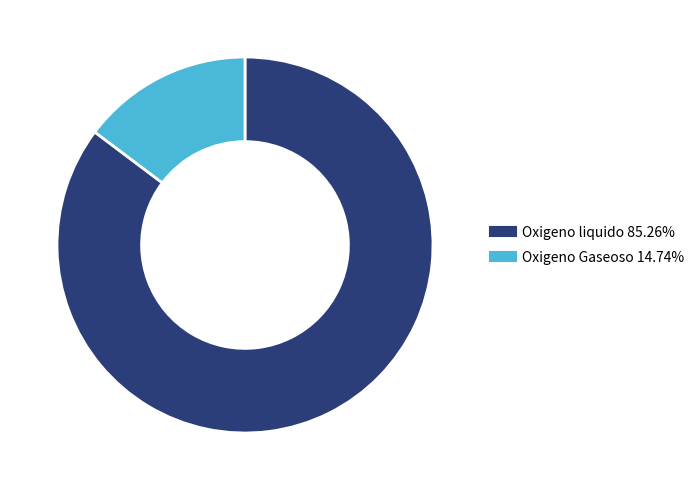

How many segments does this pie chart have?

2